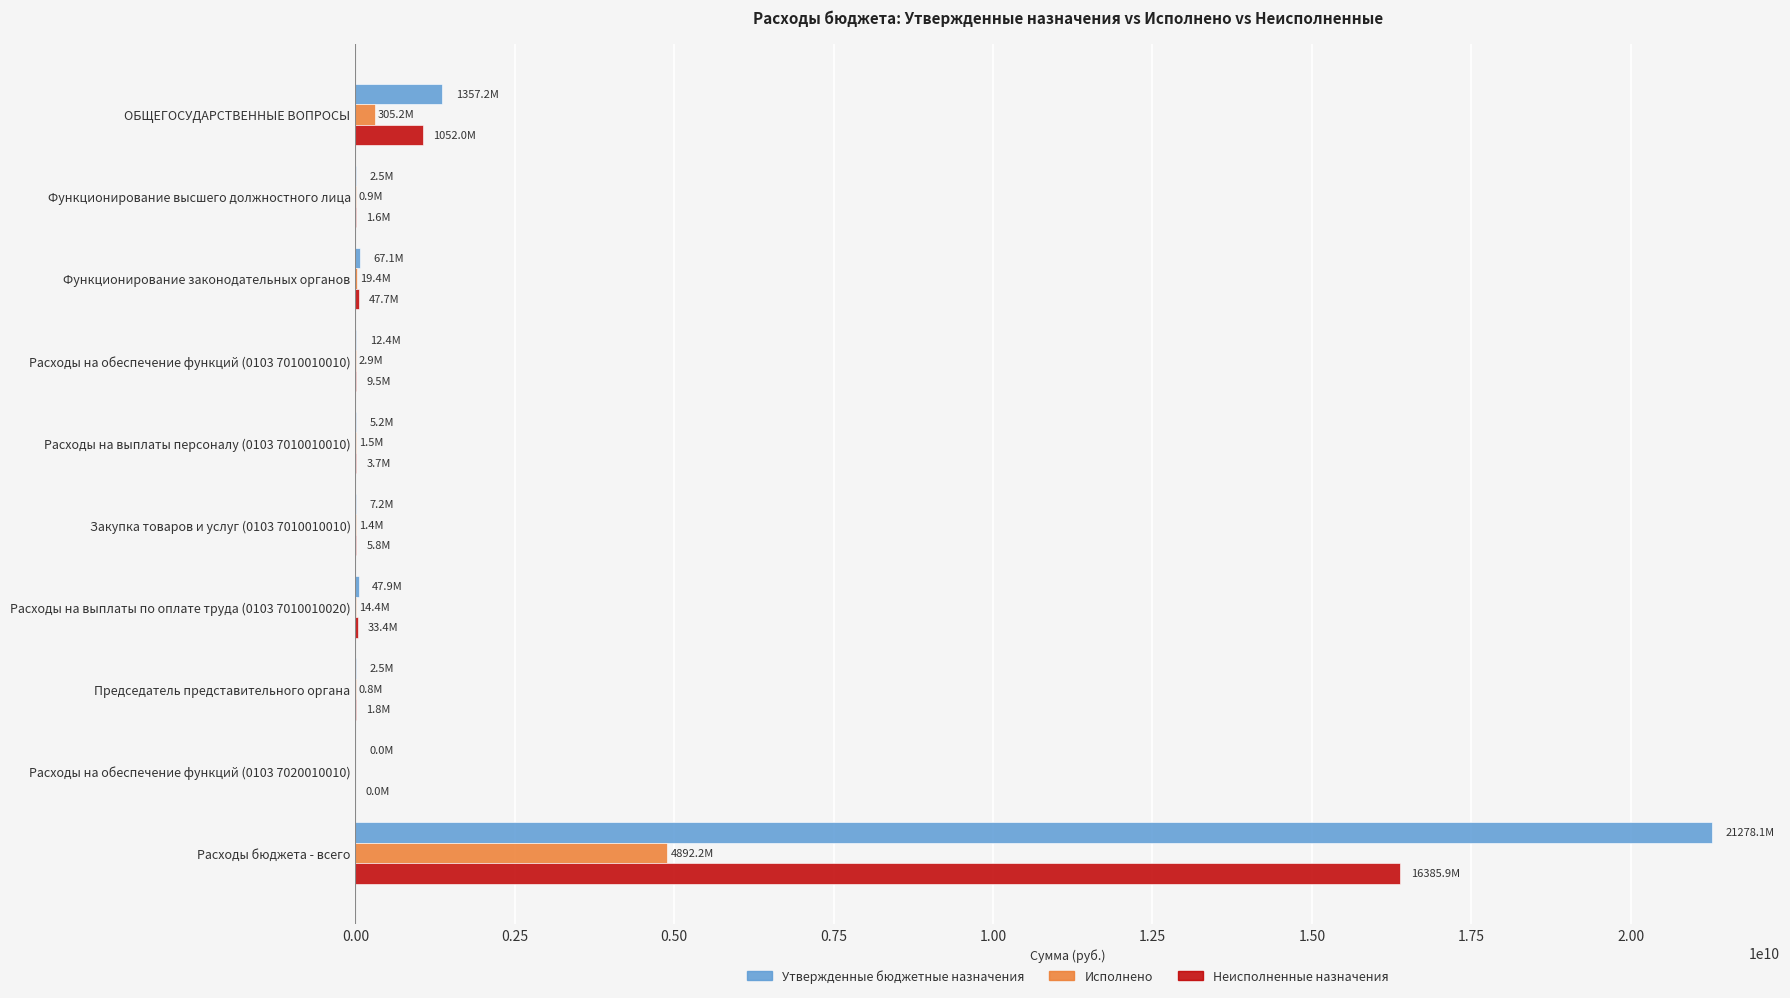

Which category has the highest value in the Неисполненные назначения series?

Расходы бюджета - всего